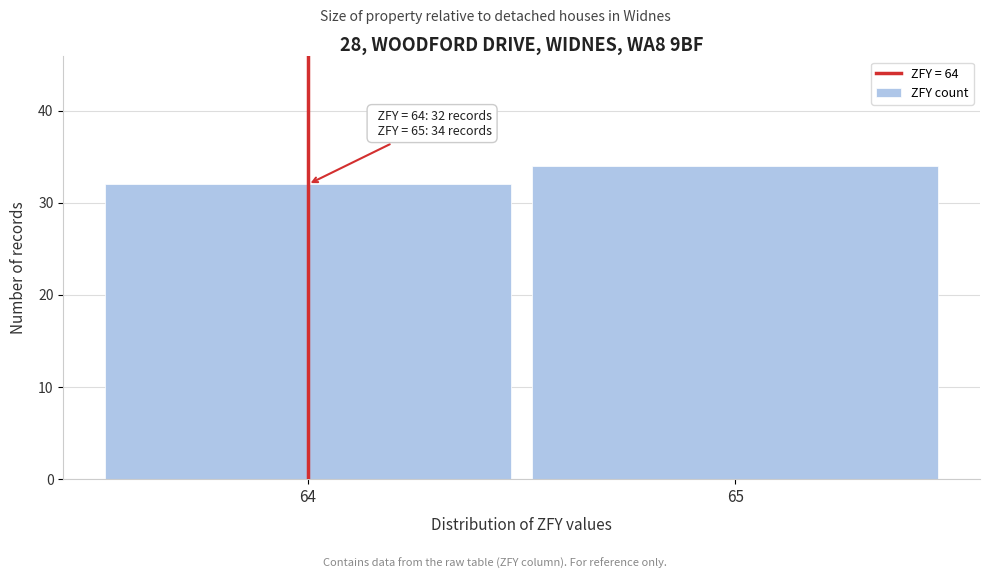

Reading left to right, what are all the values shown in this chart?

32	34